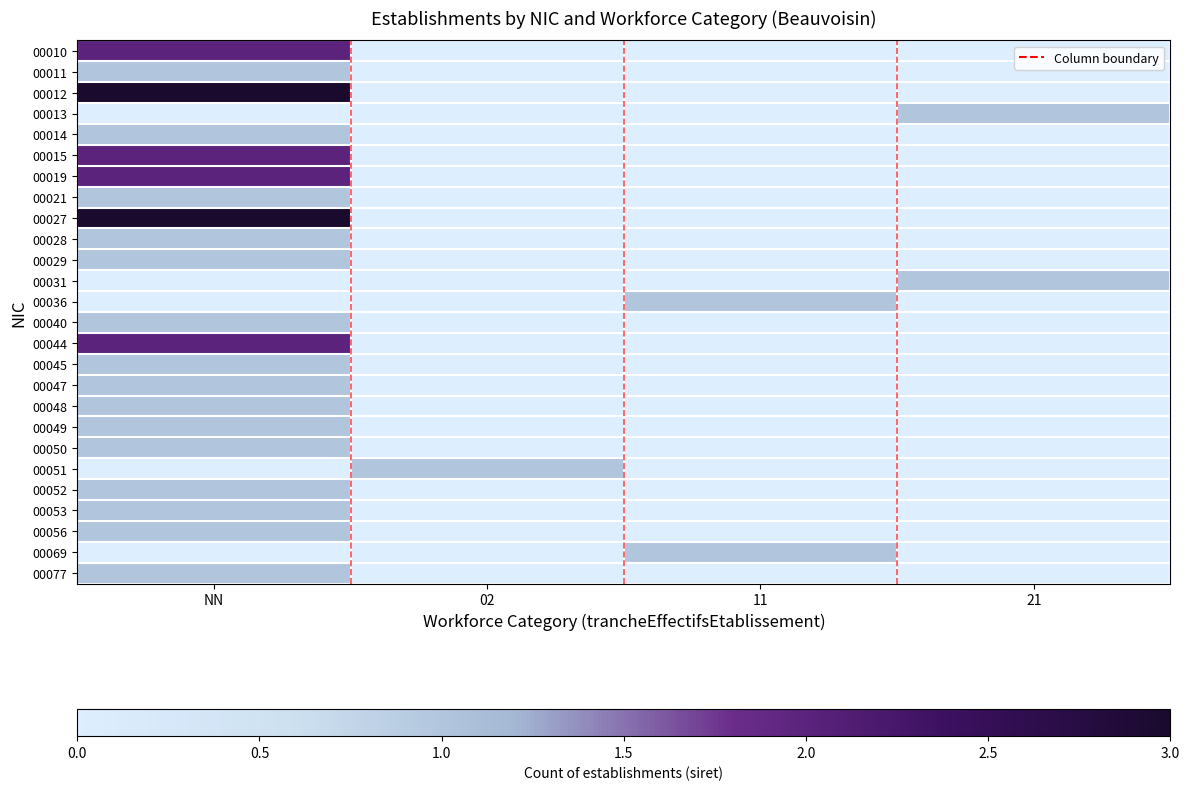

Between NN and 21, which series saw the biggest shift?

00012